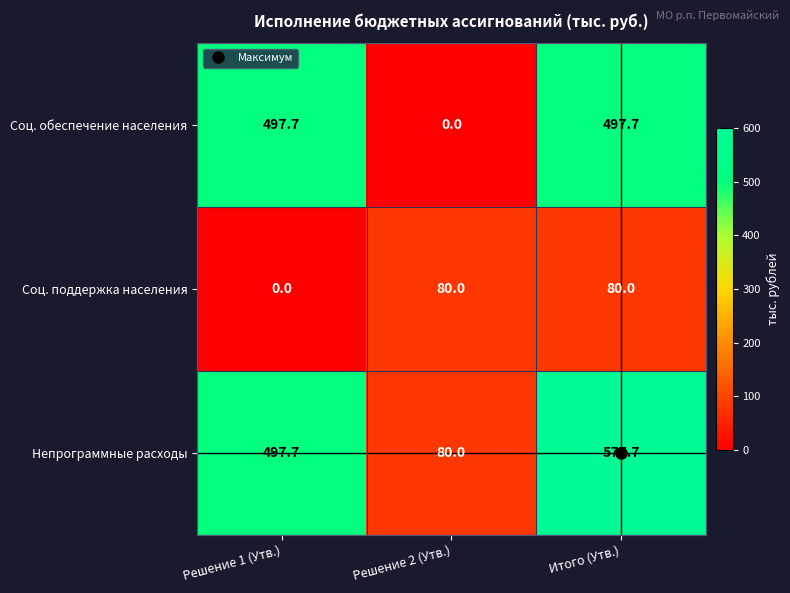

At how many categories does at least one series exceed 411?

2